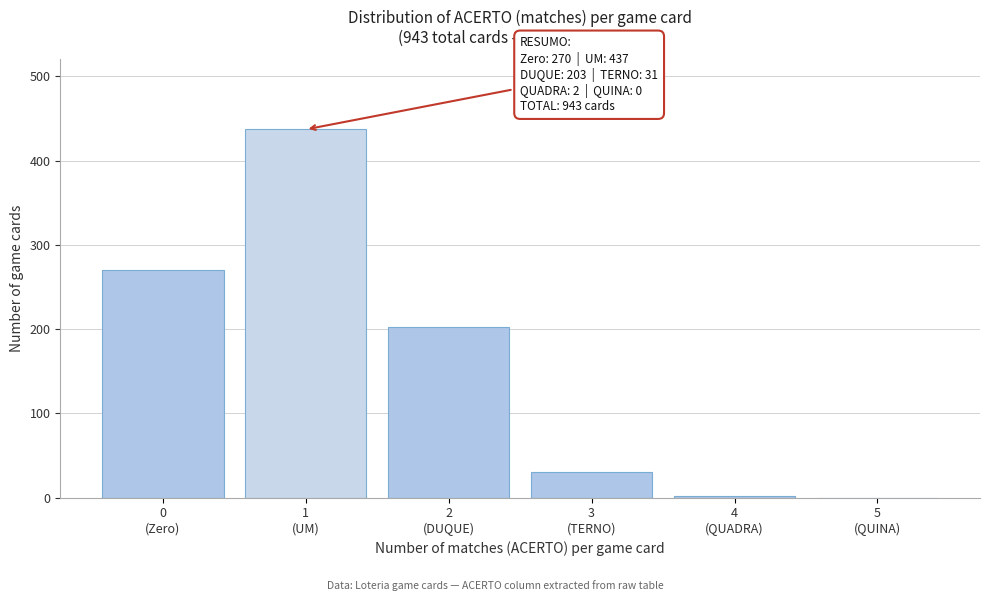

What is the greatest value displayed?

437